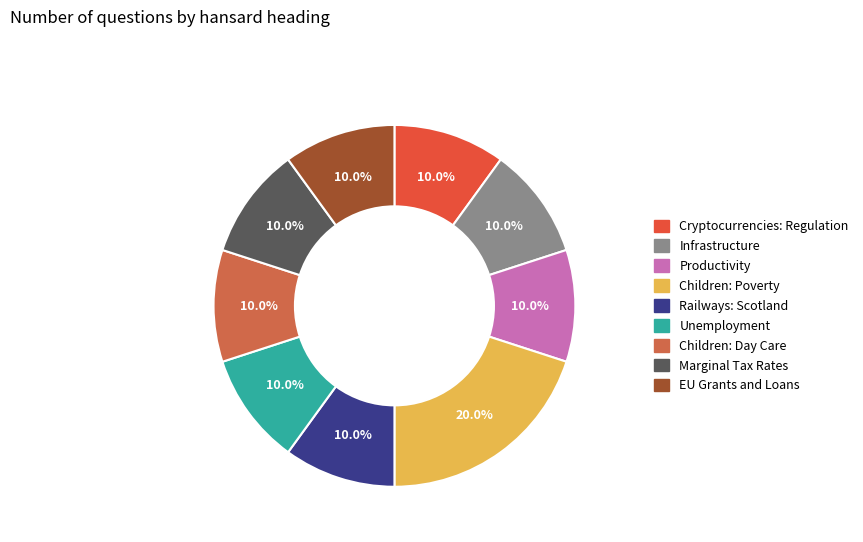

Does any single category account for the majority?

No